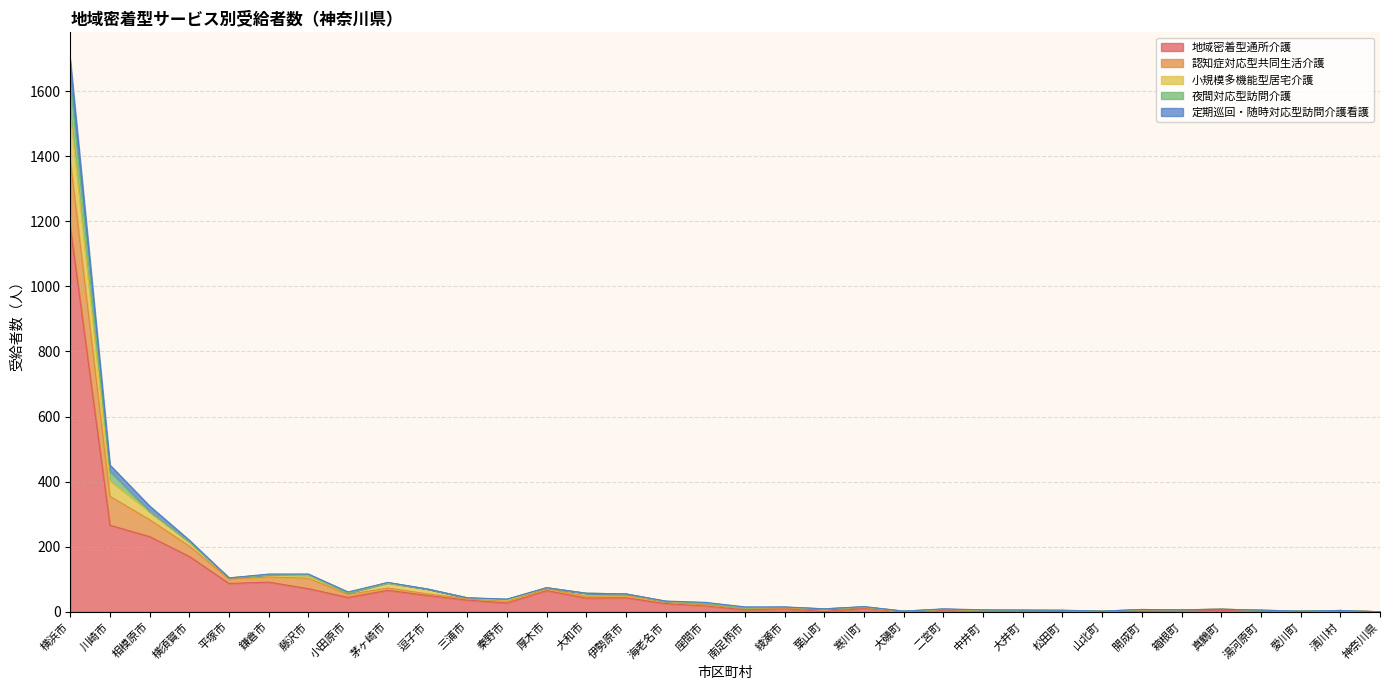

What is the value of the 地域密着型通所介護 point at the 8th from the left?

44